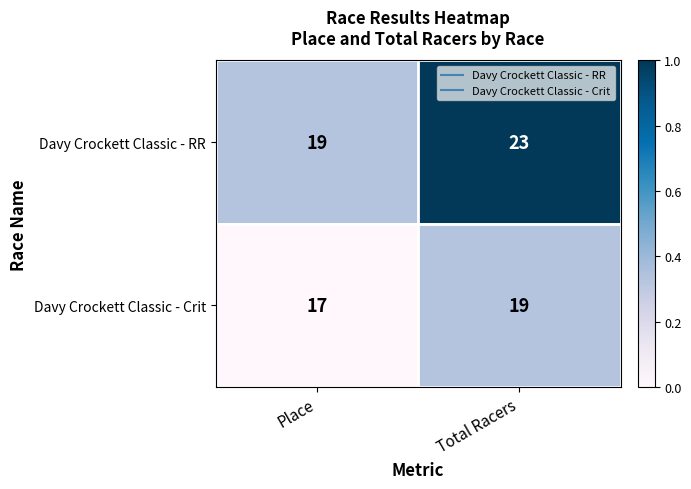

Reading left to right, what are all the values shown in this chart?

Davy Crockett Classic - RR: 19	23
Davy Crockett Classic - Crit: 17	19